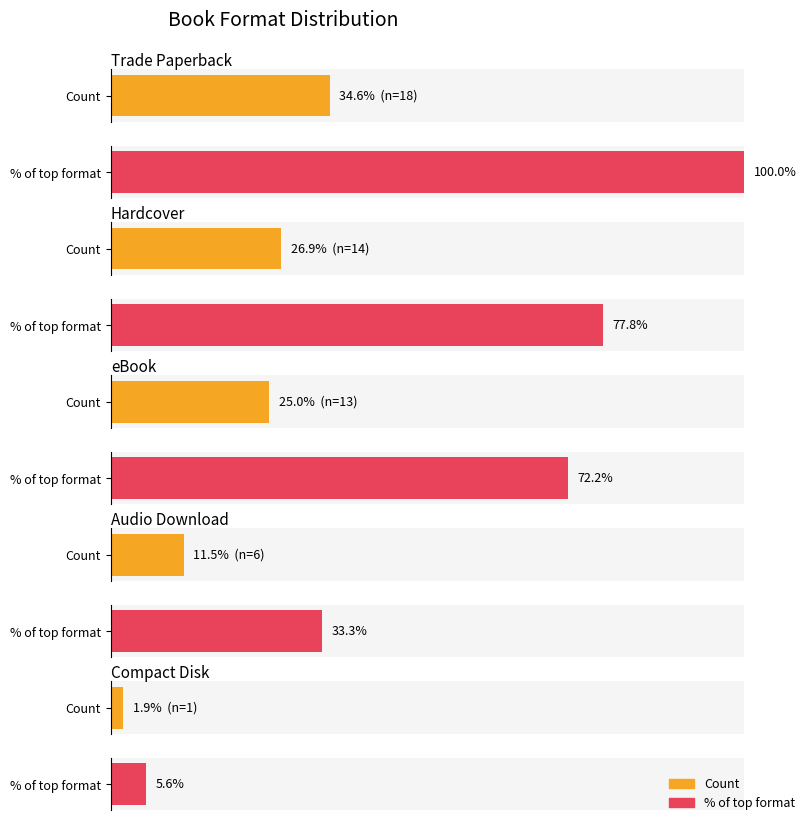

Reading right to left, what are all the values shown in this chart?

Compact Disk=1	Audio Download=6	eBook=13	Hardcover=14	Trade Paperback=18